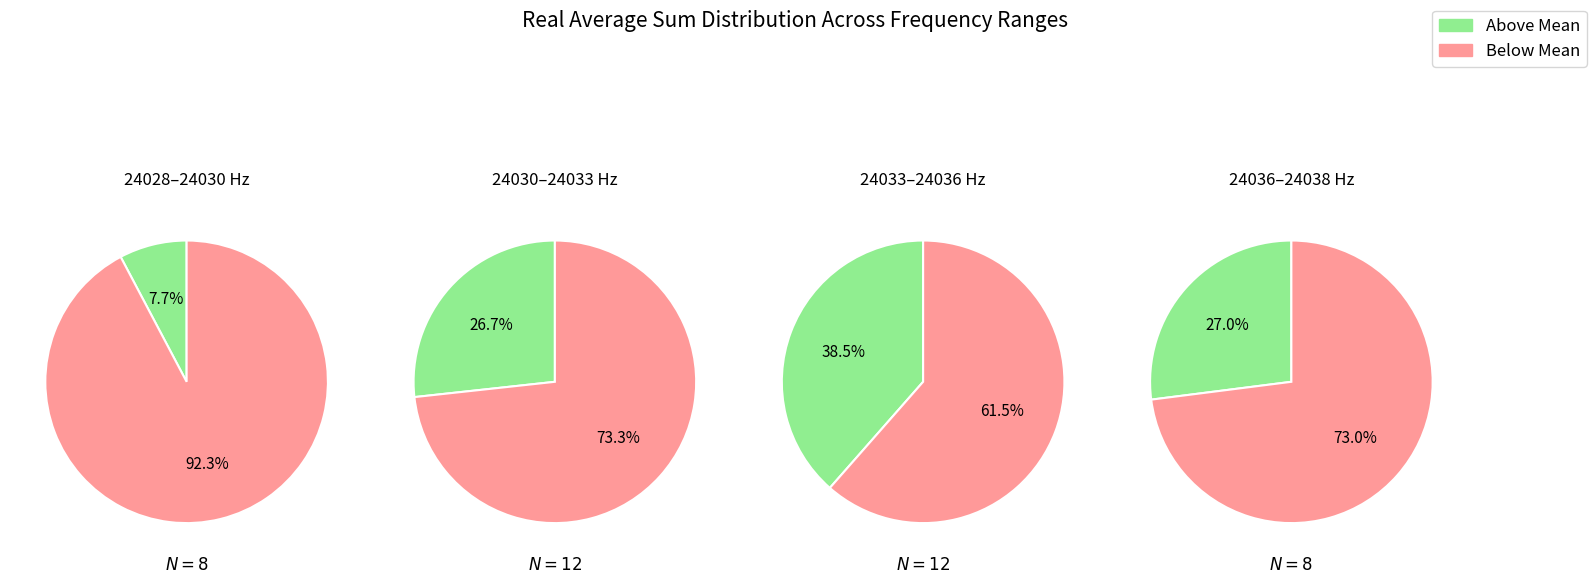

Is the sum of 2 and 0 greater than half?

Yes